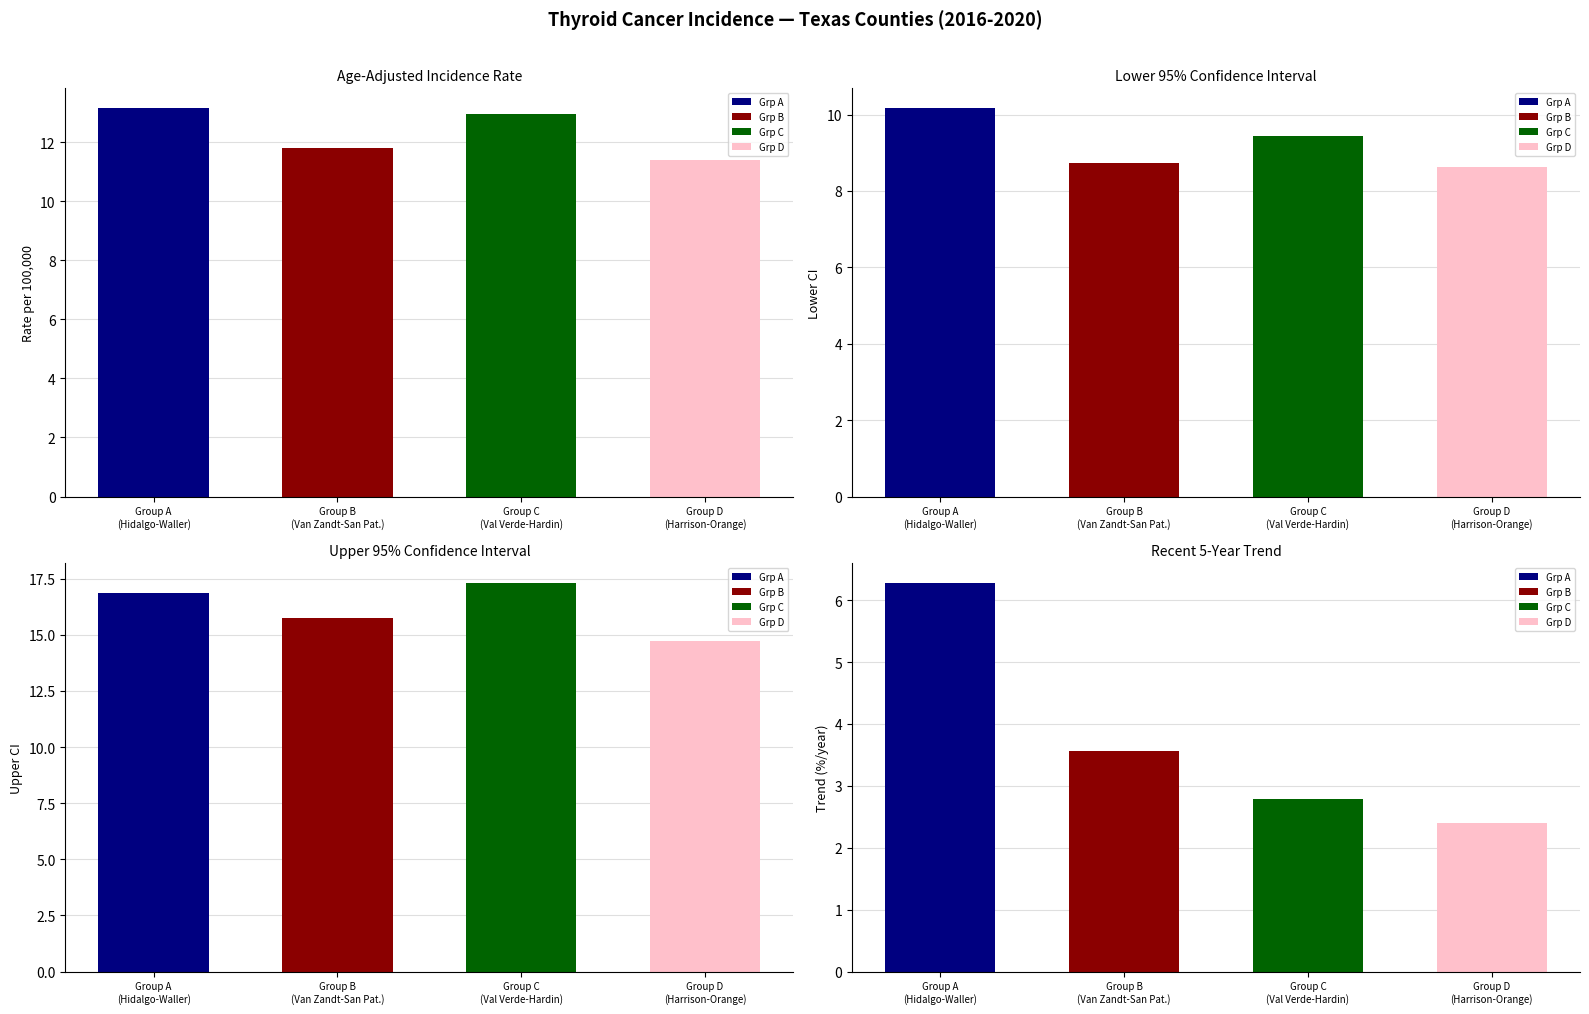

Rank the series by their average value, from highest to lowest.

Upper 95% CI, Age-Adjusted Incidence Rate, Lower 95% CI, Recent 5-Year Trend